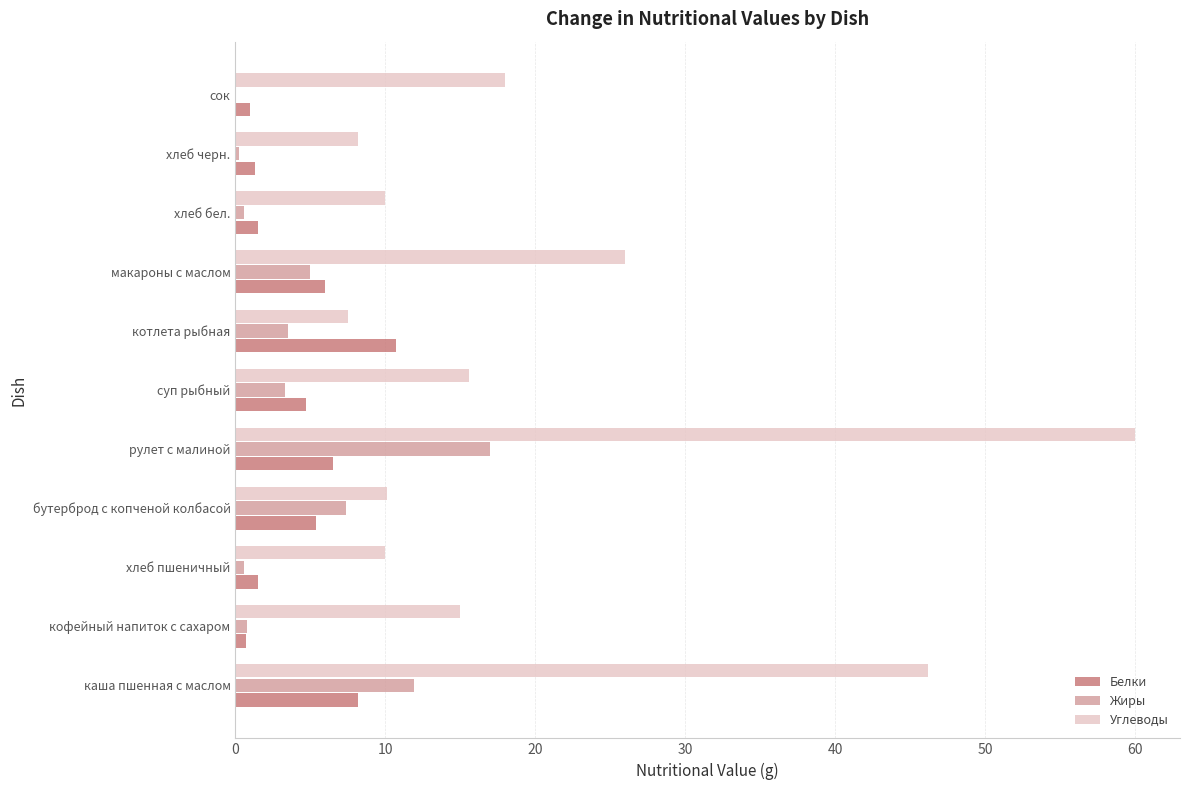

What is the highest value of the Углеводы series?

60.0